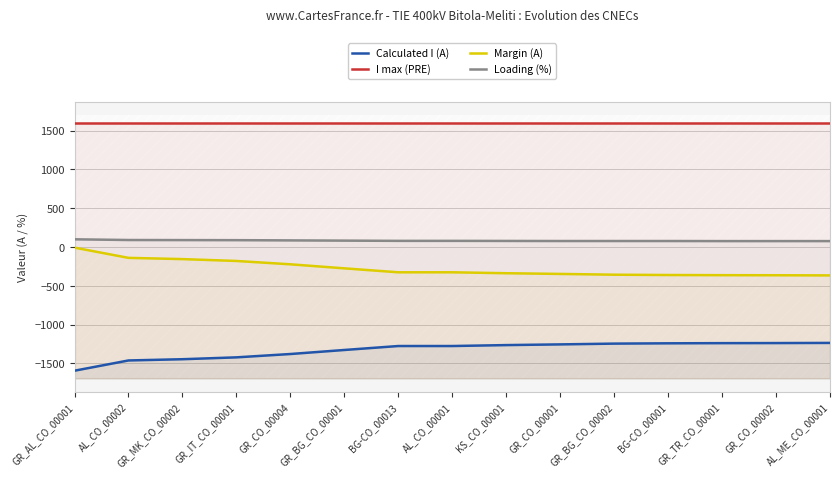

What is the minimum value shown in the chart?

-1593